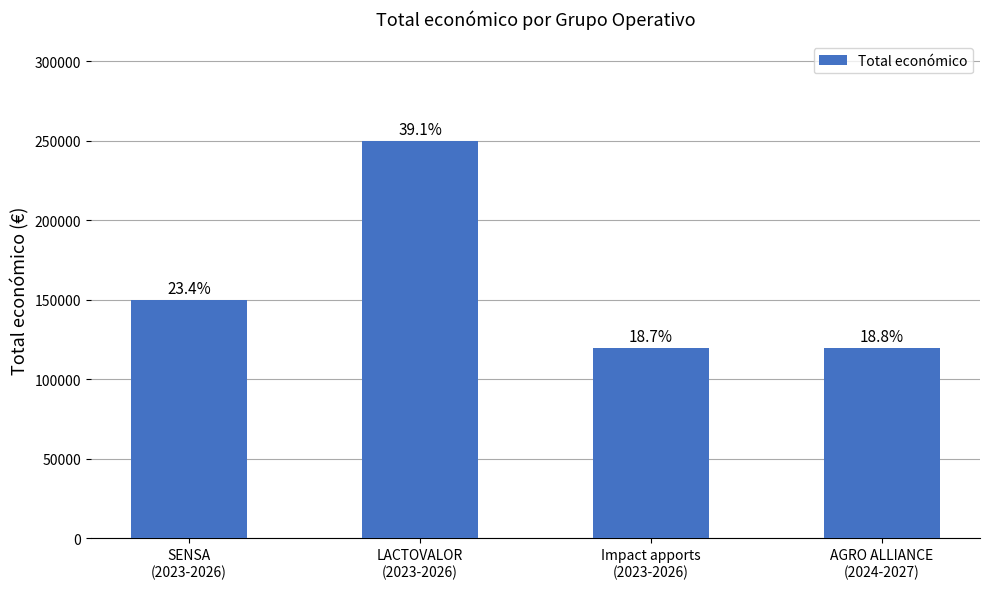

What is the difference between the values at LACTOVALOR
(2023-2026) and Impact apports
(2023-2026)?

130001